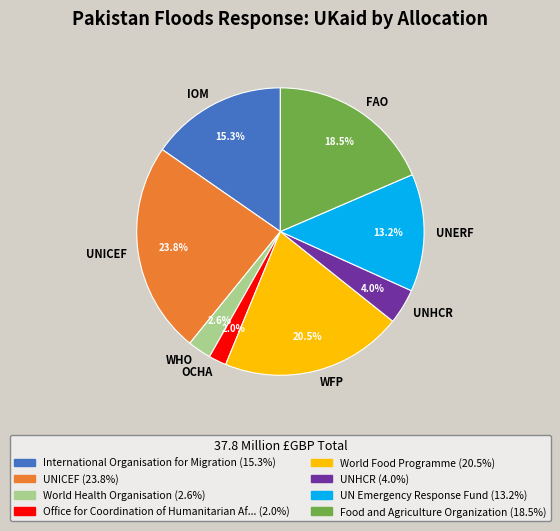

Do FAO and UNICEF together represent more than half of the pie?

No